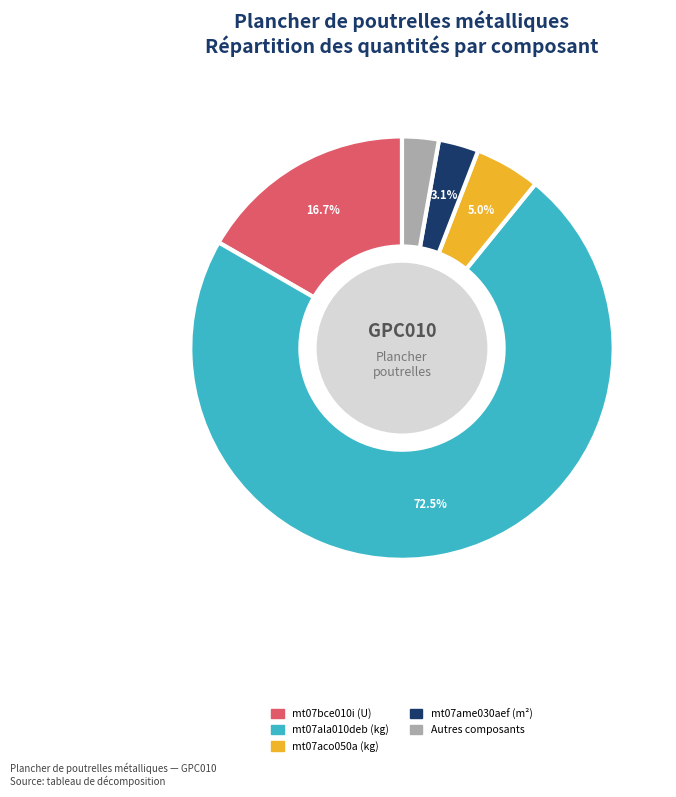

Does any single category account for the majority?

Yes